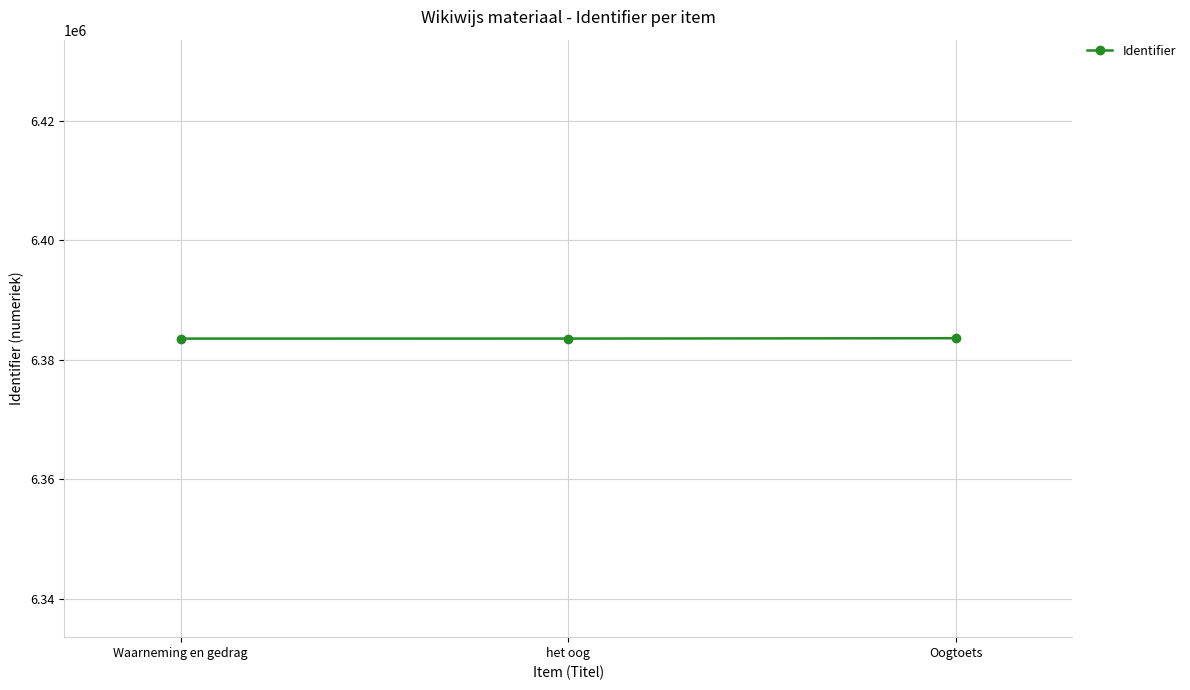

The value at Oogtoets is 1456299. True or false?

False